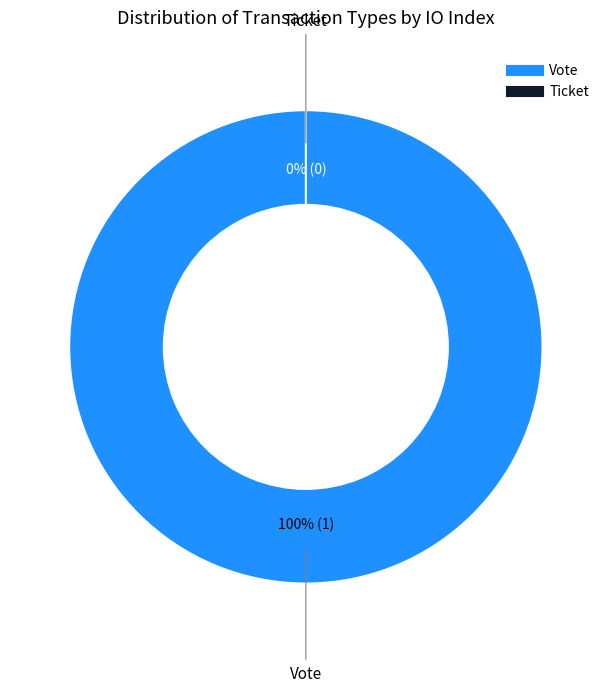

Which category accounts for the majority?

Vote